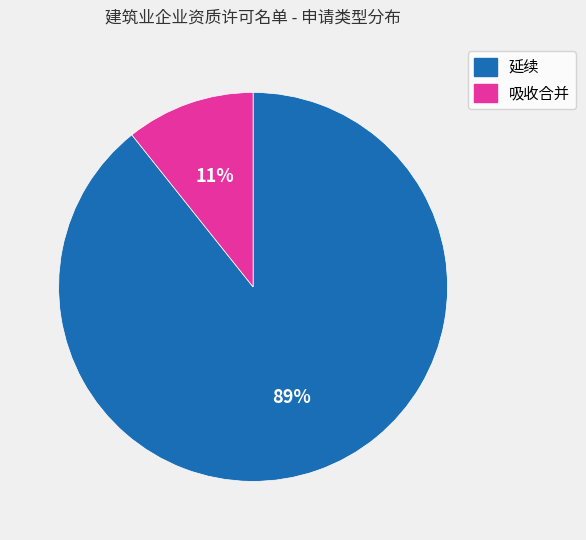

To the nearest percent, what is the combined percentage of 吸收合并 and 延续?

100%